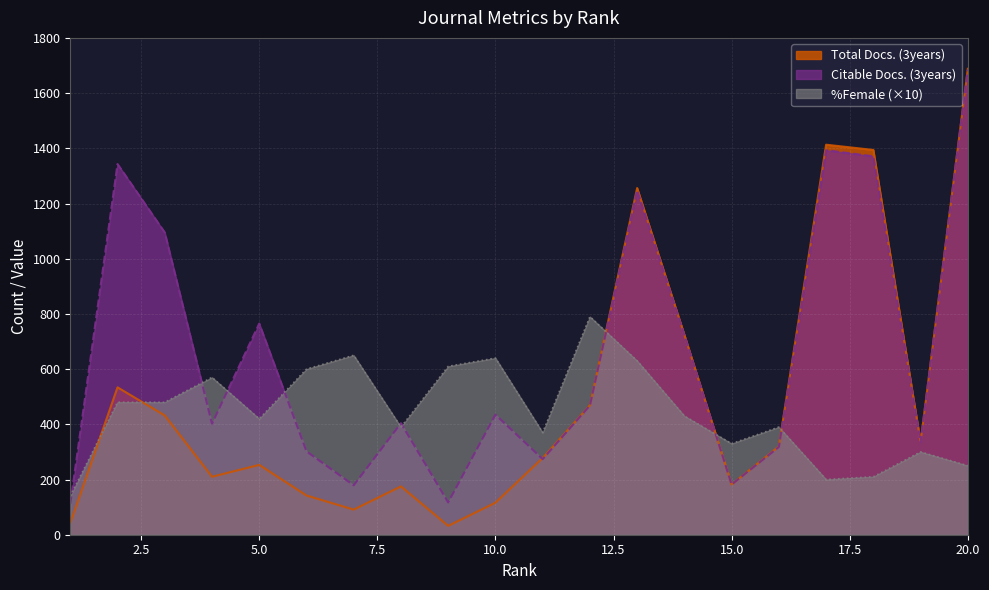

At which label does %Female first exceed 430?

2